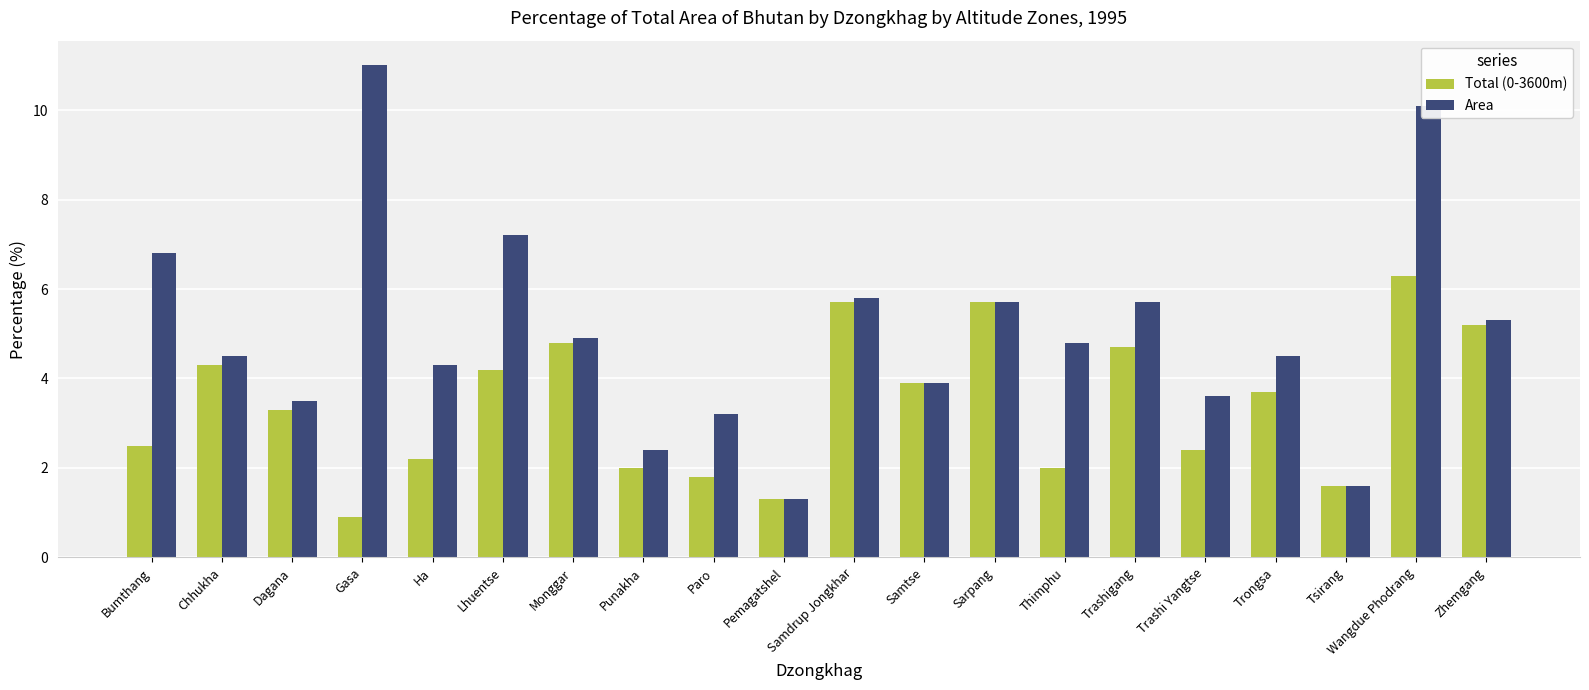

Which series changed the most between Chhukha and Pemagatshel?

Area